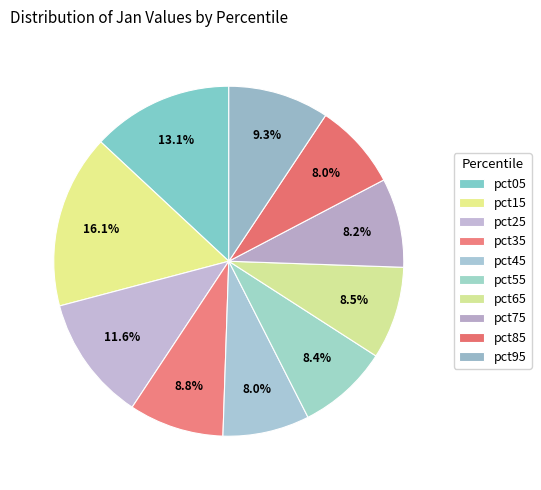

What percentage is the pct55 slice, to the nearest percent?

8%